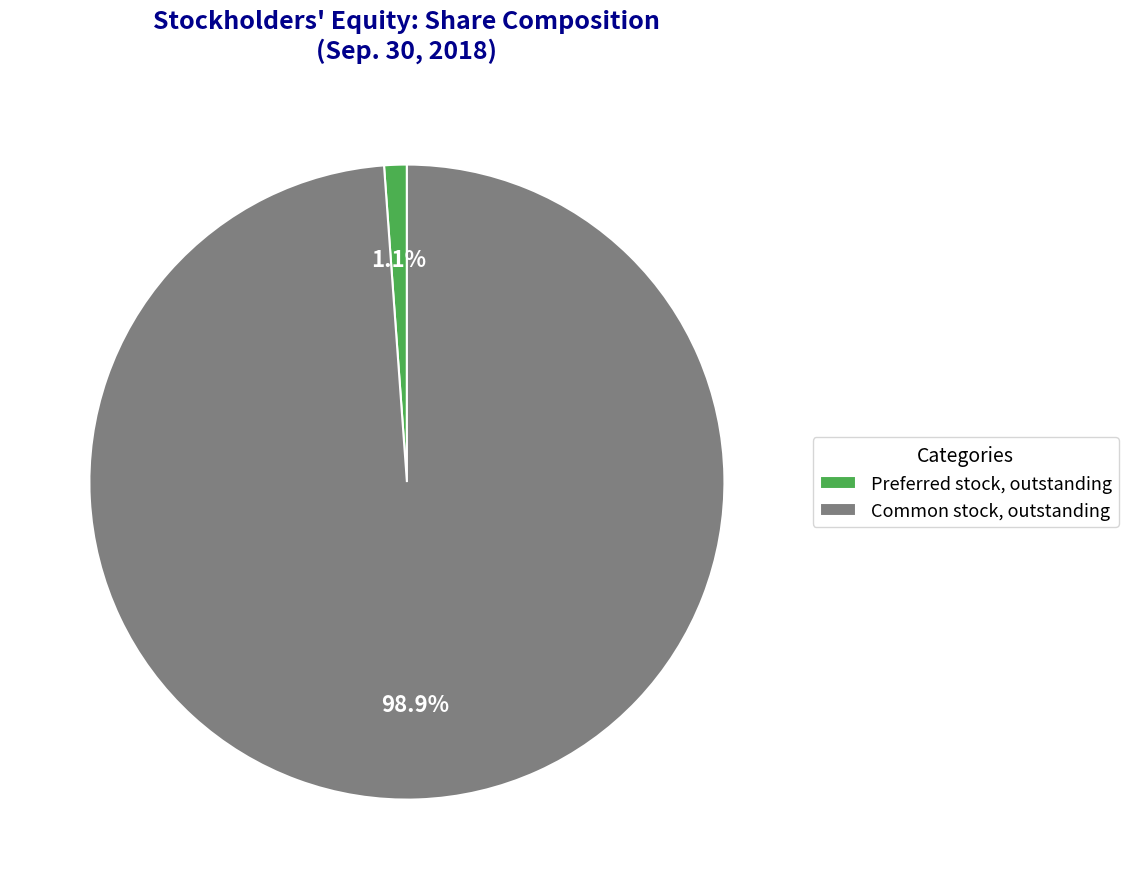

Between Preferred stock, outstanding and Common stock, outstanding, which is larger?

Common stock, outstanding